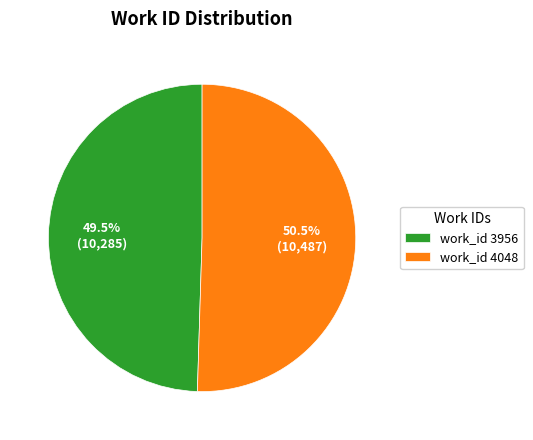

How much of the chart is everything except work_id 4048?

49.5%